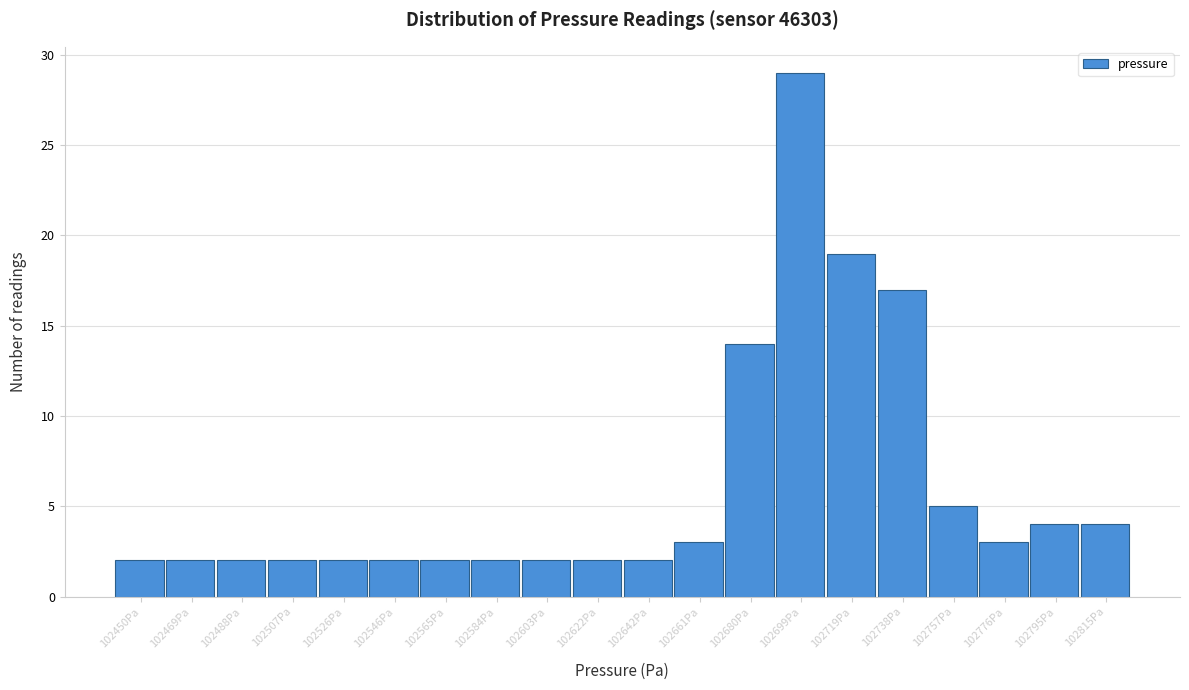

Reading left to right, what are all the values shown in this chart?

102450Pa=2	102469Pa=2	102488Pa=2	102507Pa=2	102526Pa=2	102546Pa=2	102565Pa=2	102584Pa=2	102603Pa=2	102622Pa=2	102642Pa=2	102661Pa=3	102680Pa=14	102699Pa=29	102719Pa=19	102738Pa=17	102757Pa=5	102776Pa=3	102795Pa=4	102815Pa=4